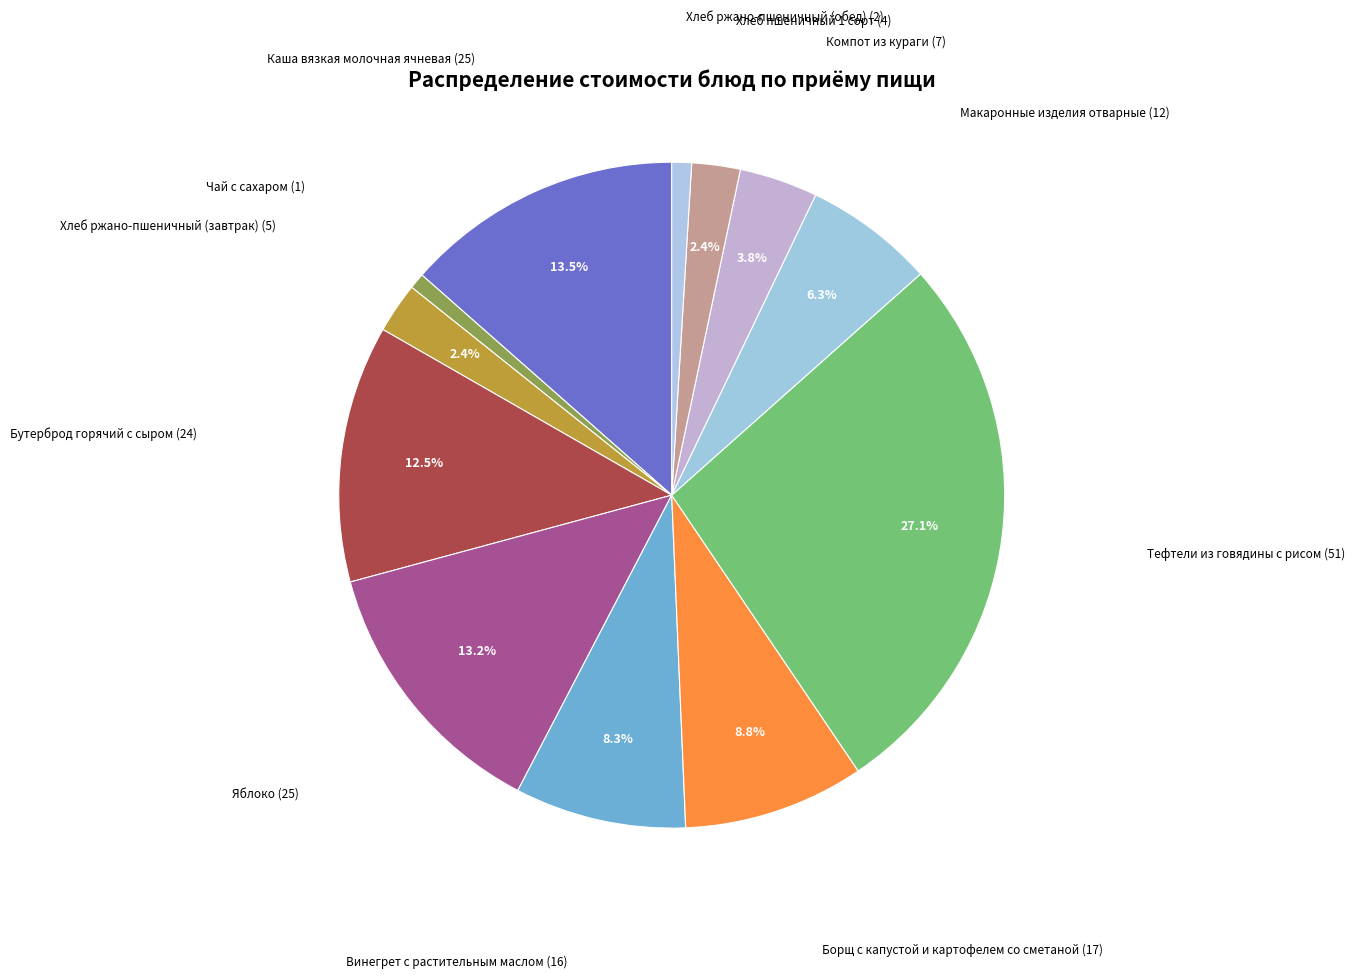

How many slices are in this pie chart?

12